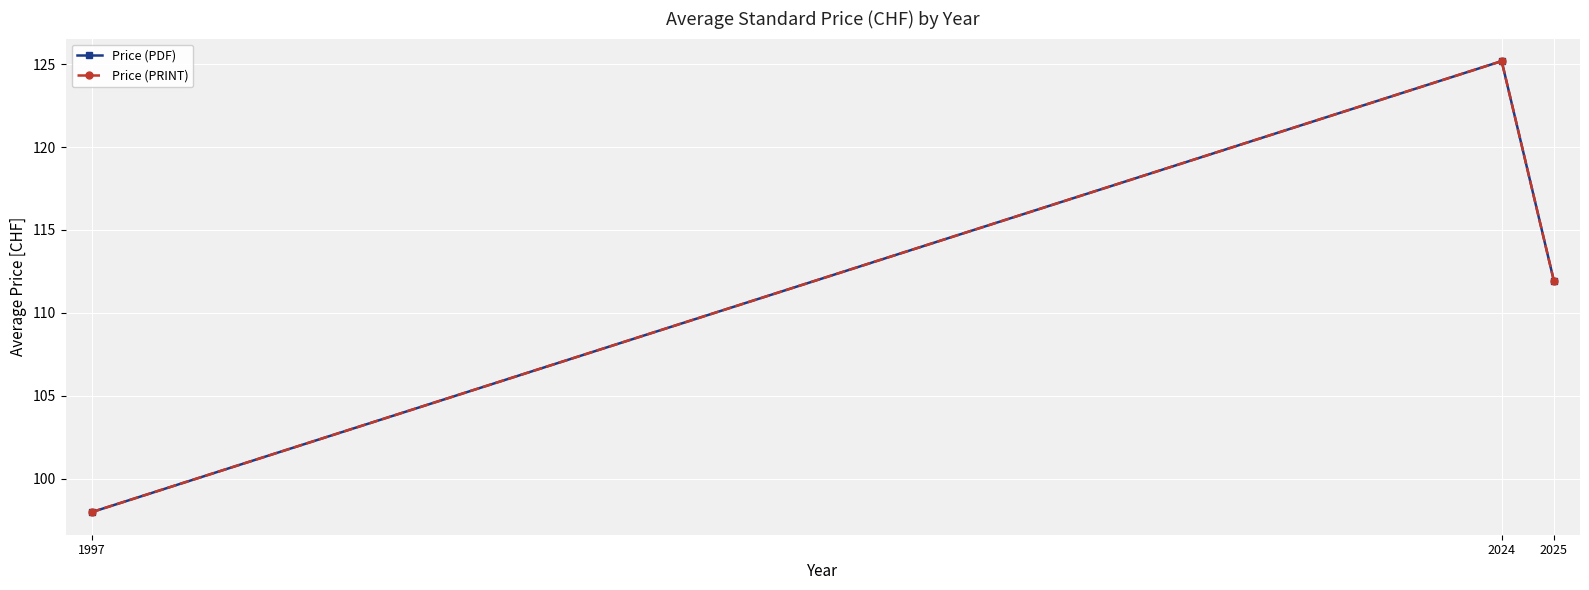

What are all the series names shown in the legend?

Price (PDF), Price (PRINT)